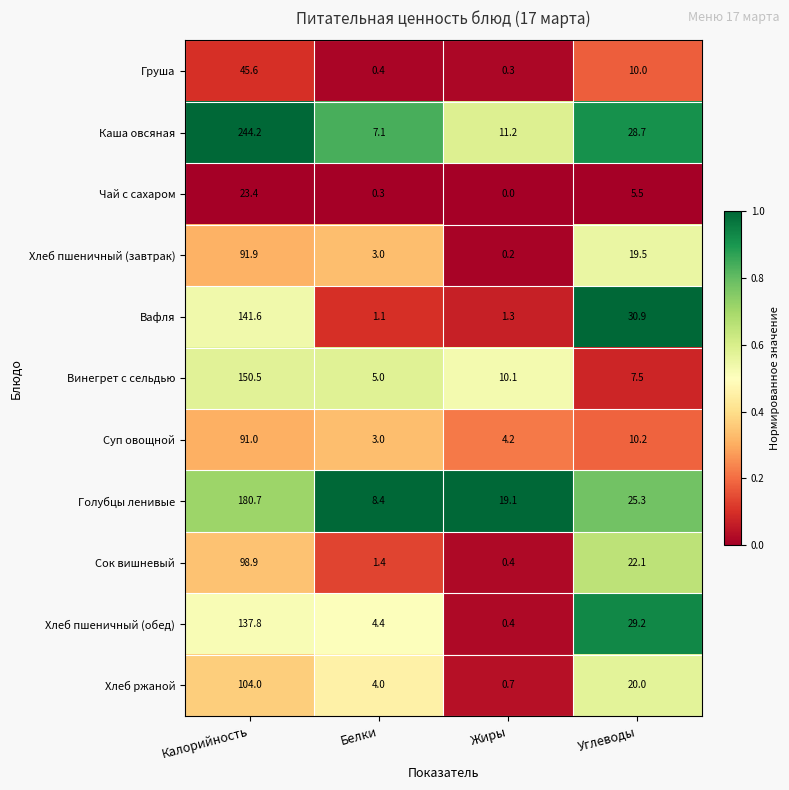

What is the difference between the Суп овощной values at Углеводы and Калорийность?

80.8